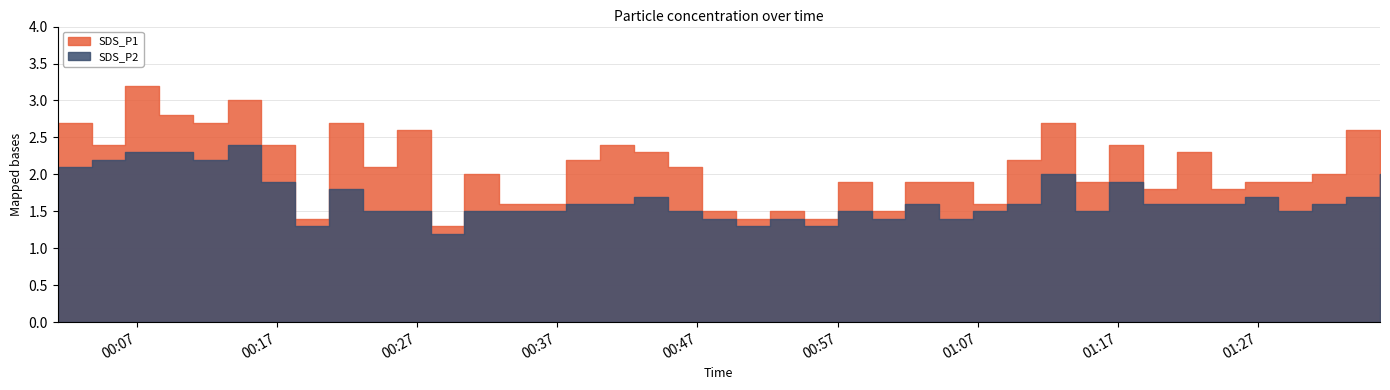

Read the SDS_P1 value at 2024/03/13 00:11:03.

2.7